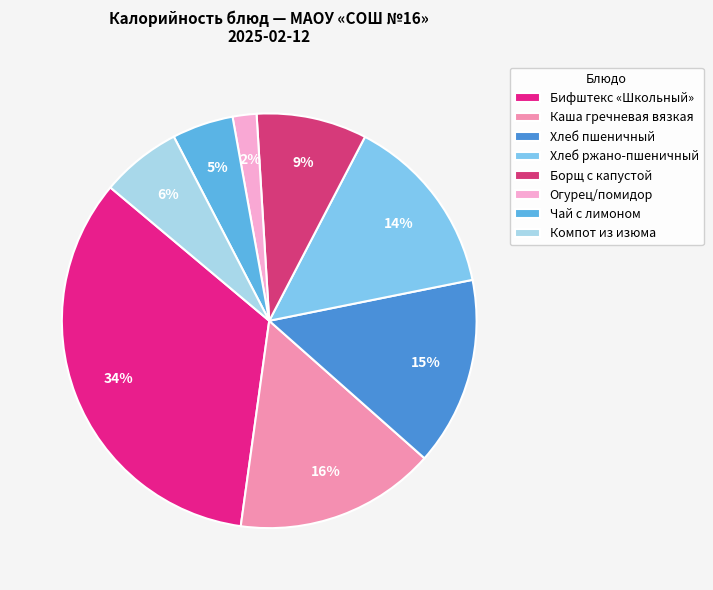

How many slices are in this pie chart?

8